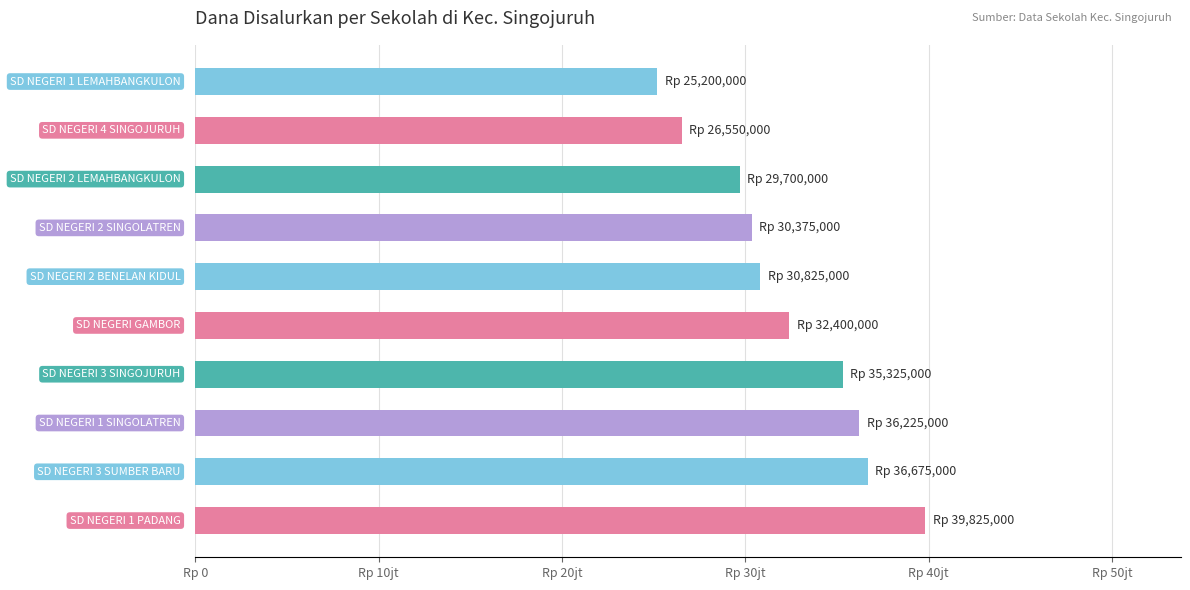

Does the chart contain any negative values?

No